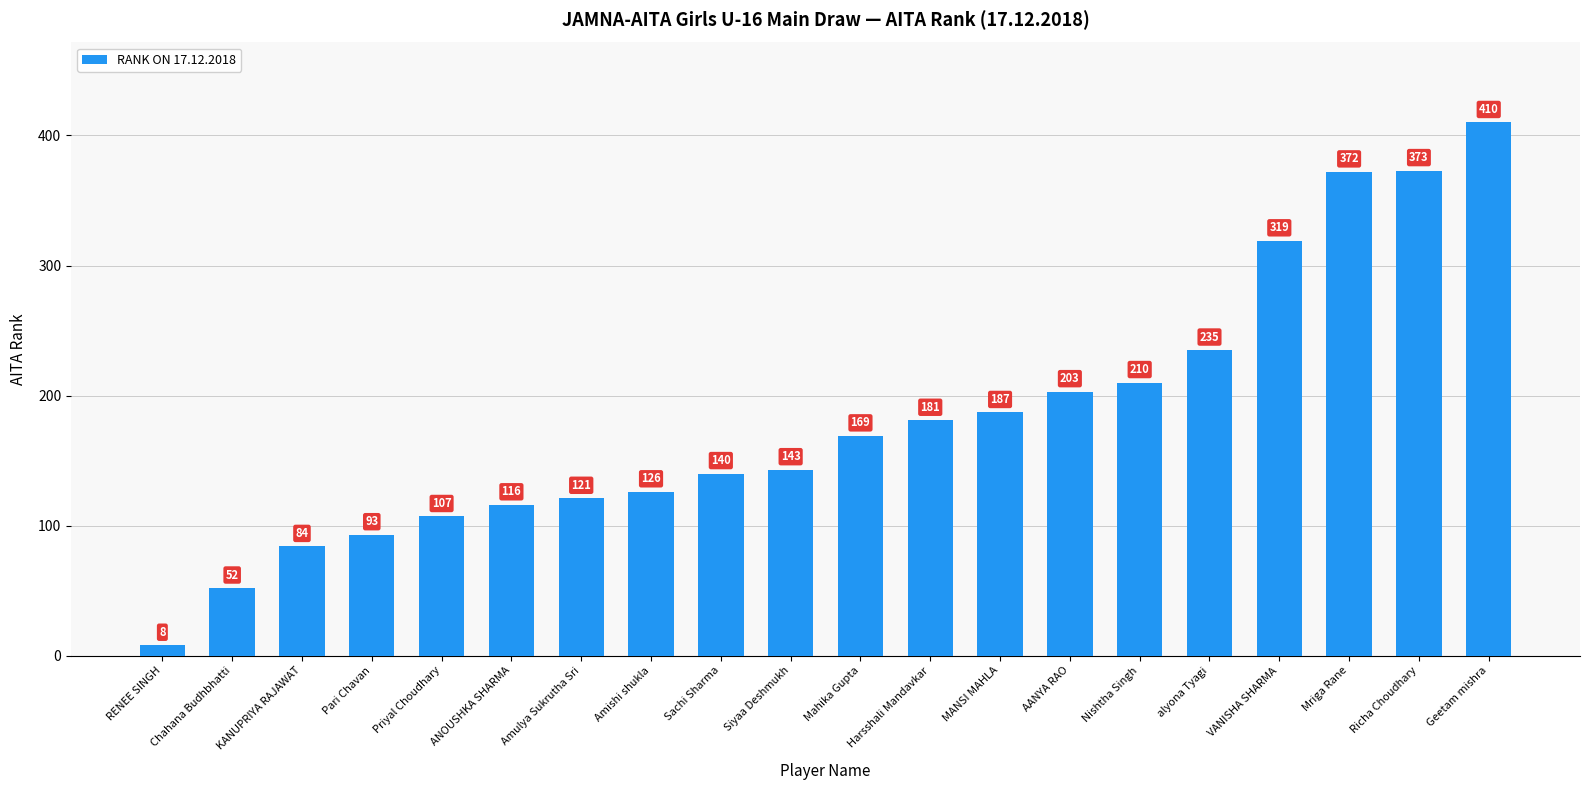

Where is the data nearest to the value 209?

Nishtha Singh